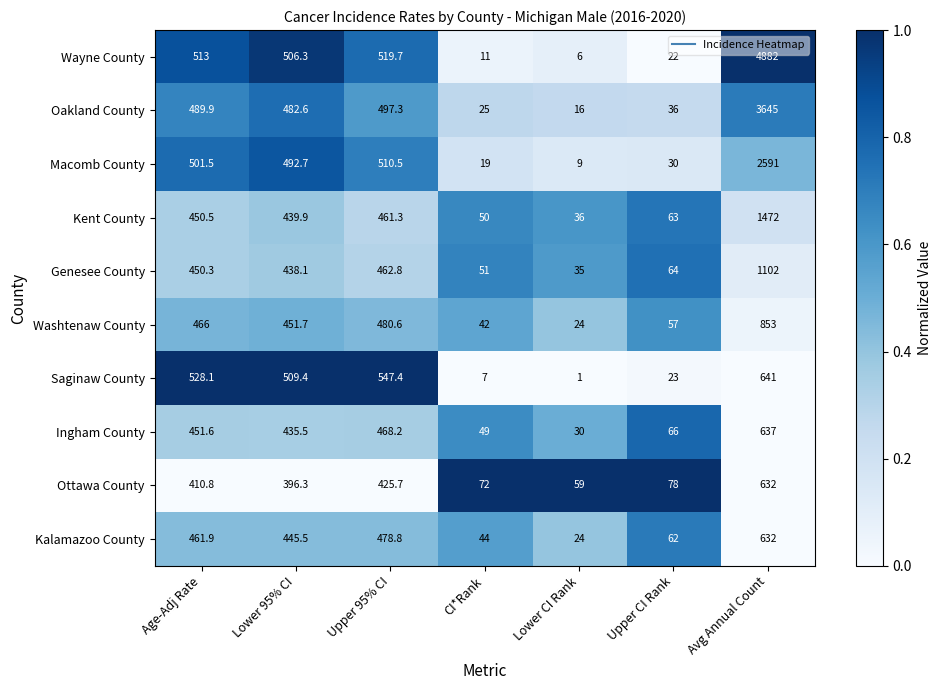

List the labels in order of Saginaw County value, smallest first.

Lower CI Rank, CI*Rank, Upper CI Rank, Lower 95% CI, Age-Adj Rate, Upper 95% CI, Avg Annual Count